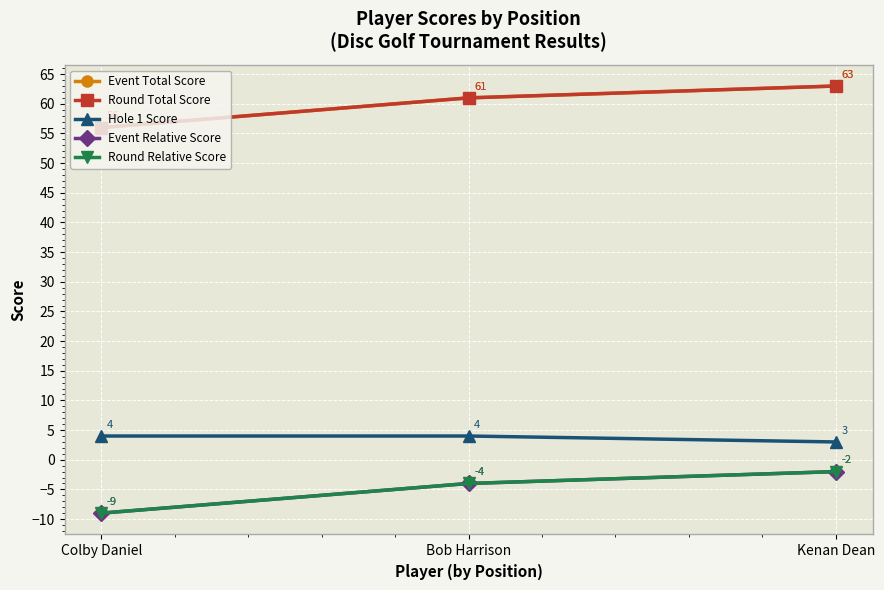

Is this an area chart (filled region under the line)?

No